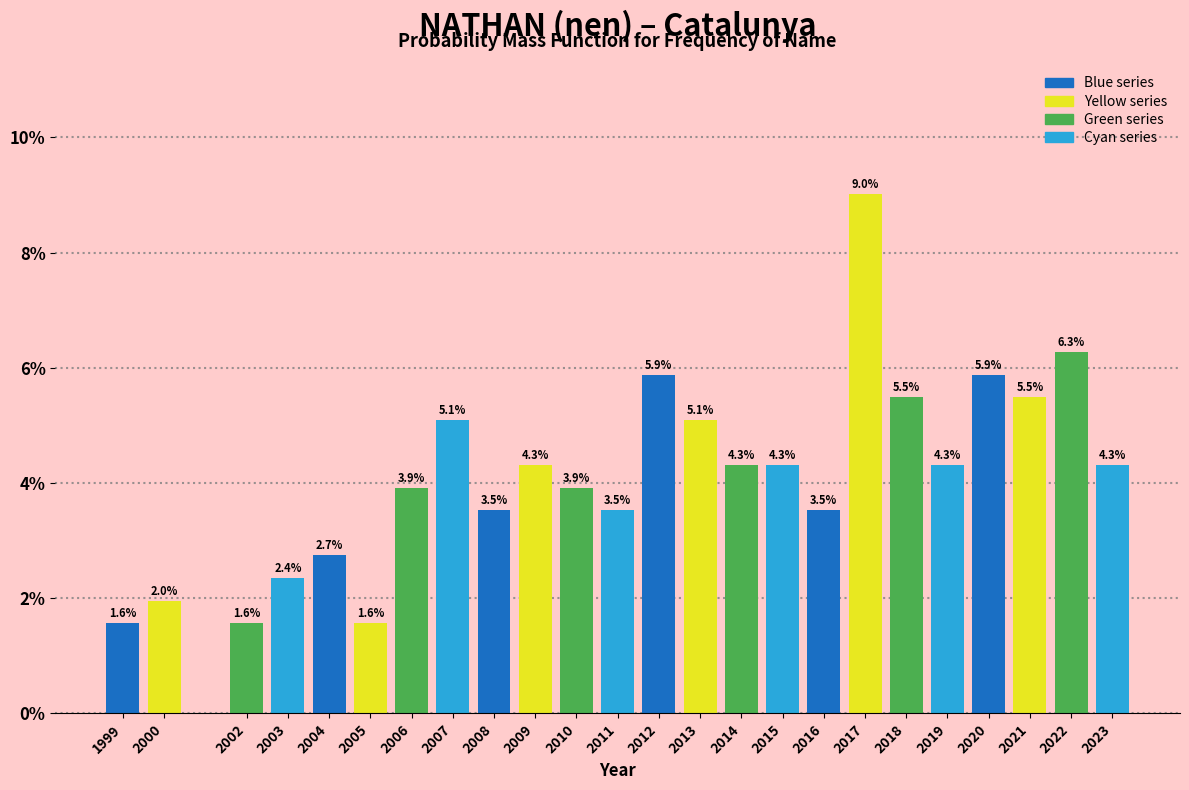

Reading left to right, what are all the values shown in this chart?

1999=1.6	2000=2.0	2002=1.6	2003=2.4	2004=2.7	2005=1.6	2006=3.9	2007=5.1	2008=3.5	2009=4.3	2010=3.9	2011=3.5	2012=5.9	2013=5.1	2014=4.3	2015=4.3	2016=3.5	2017=9.0	2018=5.5	2019=4.3	2020=5.9	2021=5.5	2022=6.3	2023=4.3